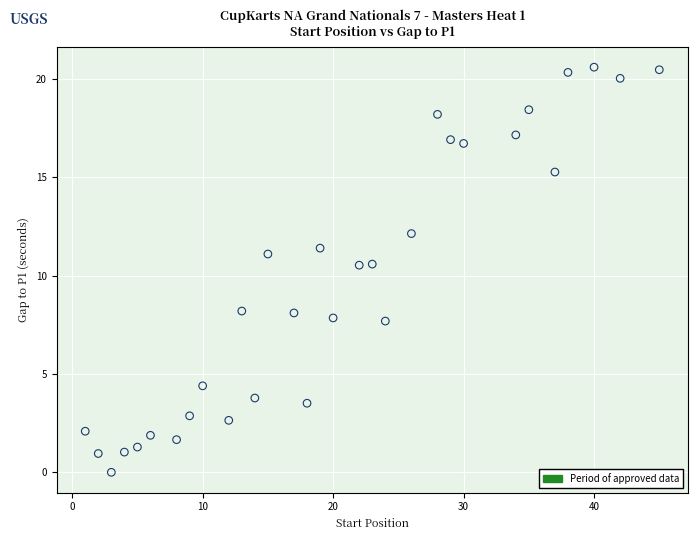

What is the range of X values (max minus min)?

44.0